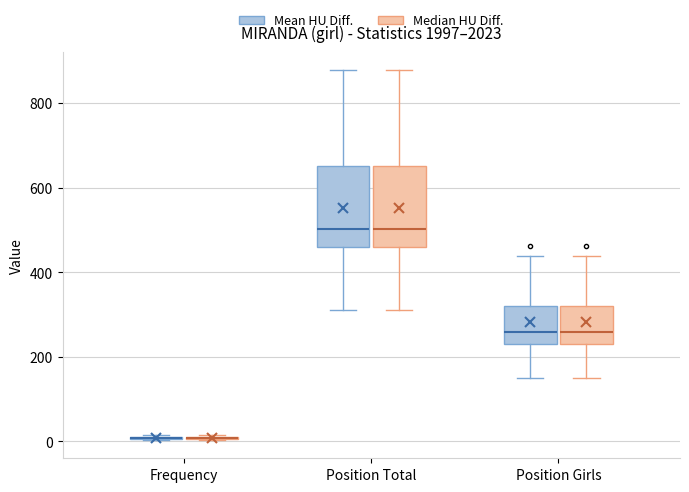

Reading left to right, transcribe this box plot: for each box, give where its median line is, the range the box spans, and where its two whiskers end, as read against the y-axis. The values are not printed on the chart, so give them approximately, as read against the axis.

Frequency (Mean HU Diff.): box collapsed to a line at 0, whiskers 0 to 20
Frequency (Median HU Diff.): box collapsed to a line at 0, whiskers 0 to 20
Position Total (Mean HU Diff.): median 500, box 460 to 660, whiskers 320 to 880
Position Total (Median HU Diff.): median 500, box 460 to 660, whiskers 320 to 880
Position Girls (Mean HU Diff.): median 260, box 240 to 320, whiskers 160 to 440
Position Girls (Median HU Diff.): median 260, box 240 to 320, whiskers 160 to 440